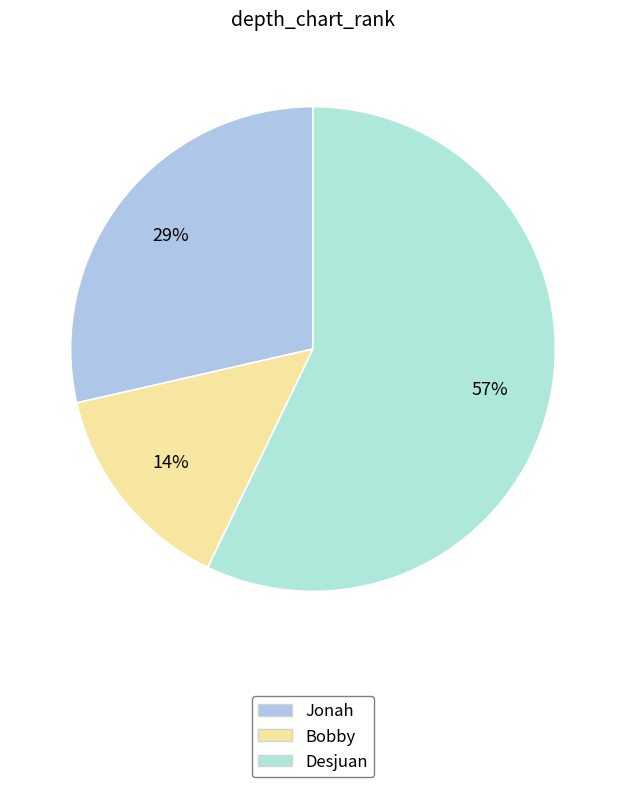

How many slices are in this pie chart?

3